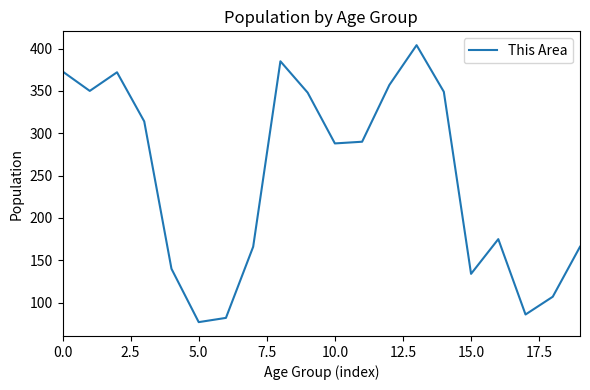

What is the difference between the maximum and minimum values?

327